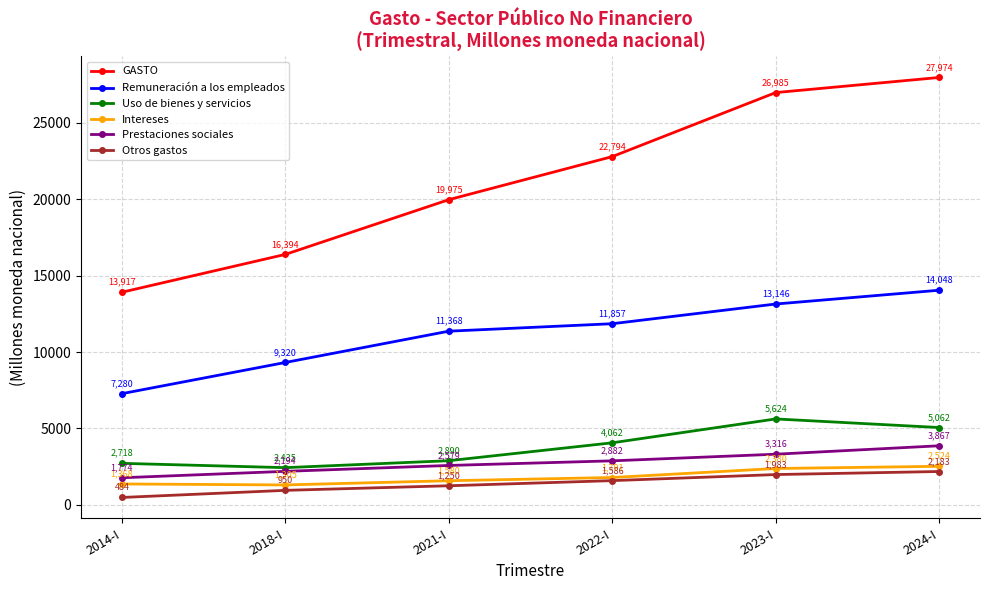

How many values in the Intereses series exceed 1790?

3